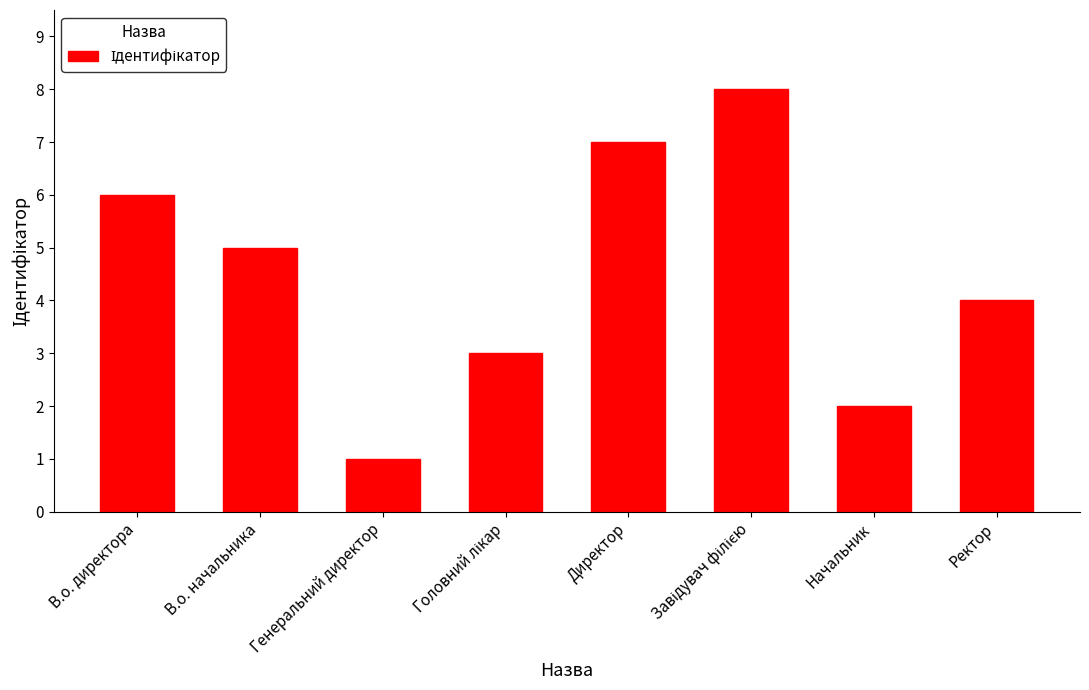

Where does the data first go above 5?

В.о. директора